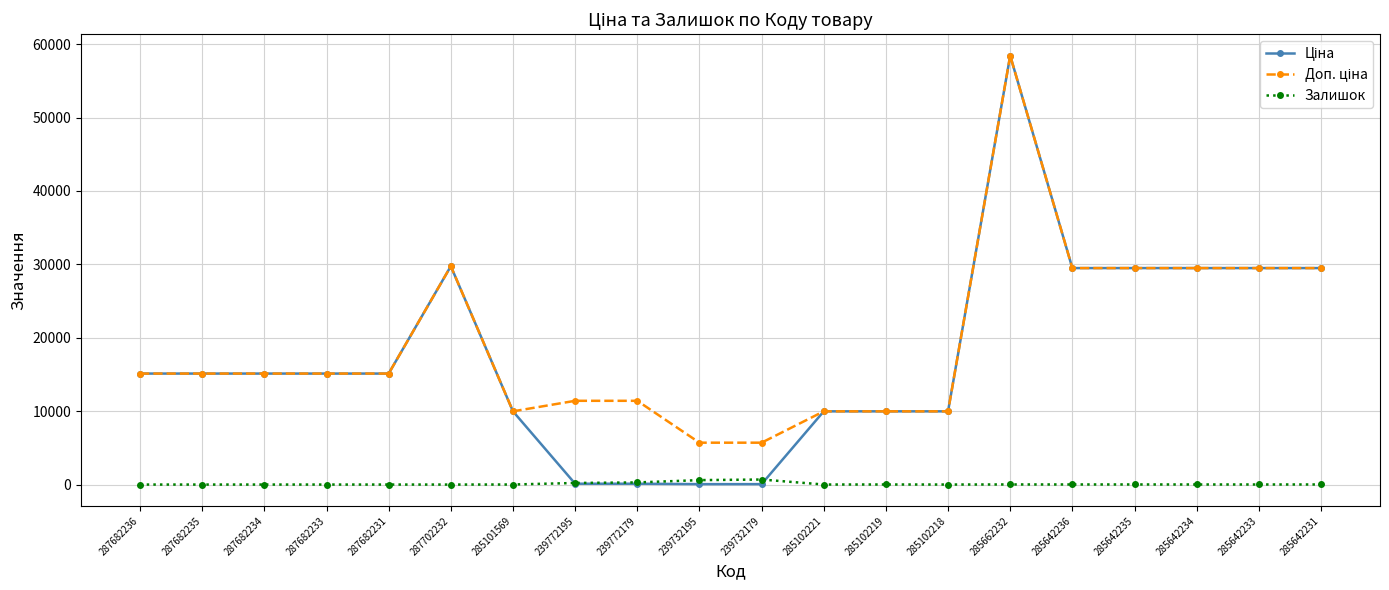

At which category is the sum across all series the highest?

285662232